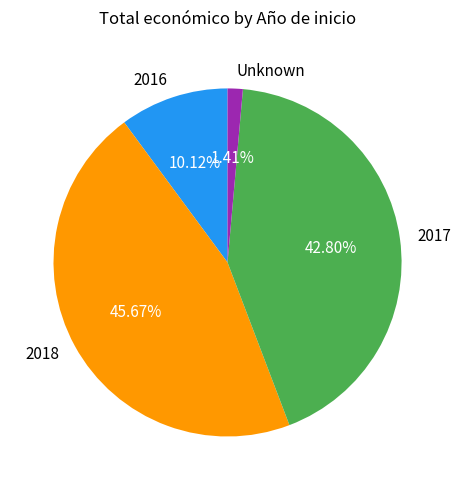

Combined, do 2018 and 2017 account for over 50%?

Yes